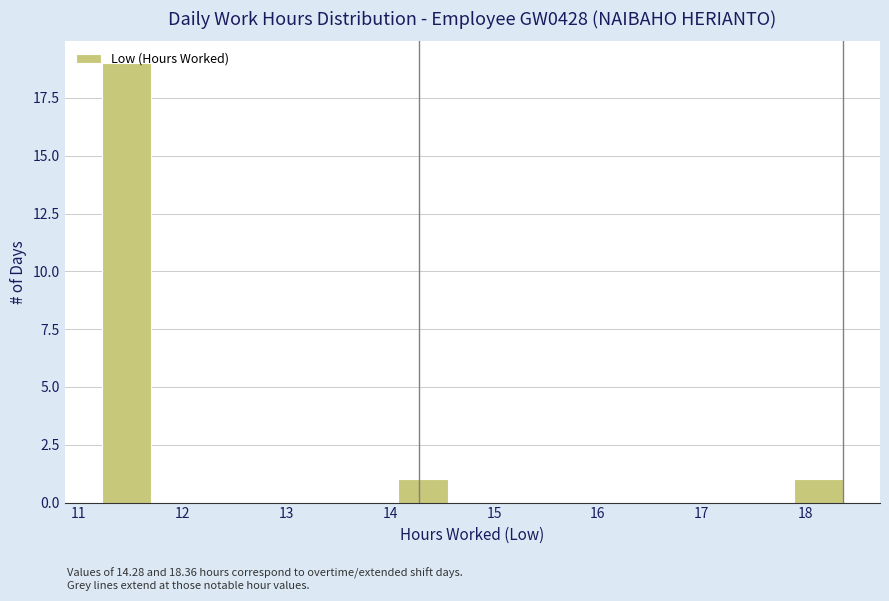

Reading left to right, transcribe this chart: for each bar, give the range it covers on the x-axis and its height. Neither the bar edges nor the heights are printed on the chart, so give them approximately, as read against the axes.

11.2 to 11.7: 19
11.7 to 12.2: 0
12.2 to 12.6: 0
12.6 to 13.1: 0
13.1 to 13.6: 0
13.6 to 14.1: 0
14.1 to 14.6: 1
14.6 to 15.0: 0
15.0 to 15.5: 0
15.5 to 16.0: 0
16.0 to 16.5: 0
16.5 to 16.9: 0
16.9 to 17.4: 0
17.4 to 17.9: 0
17.9 to 18.4: 1